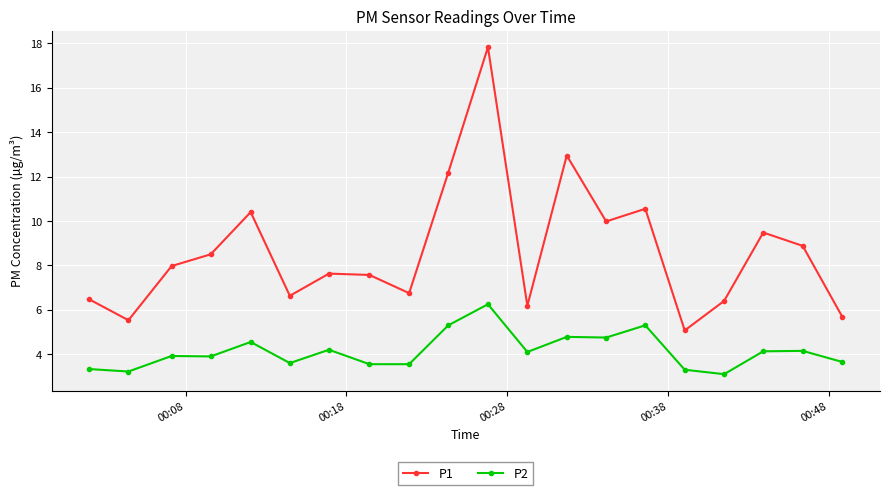

True or false: P2 has more than 0 points higher than both neighbors.

True